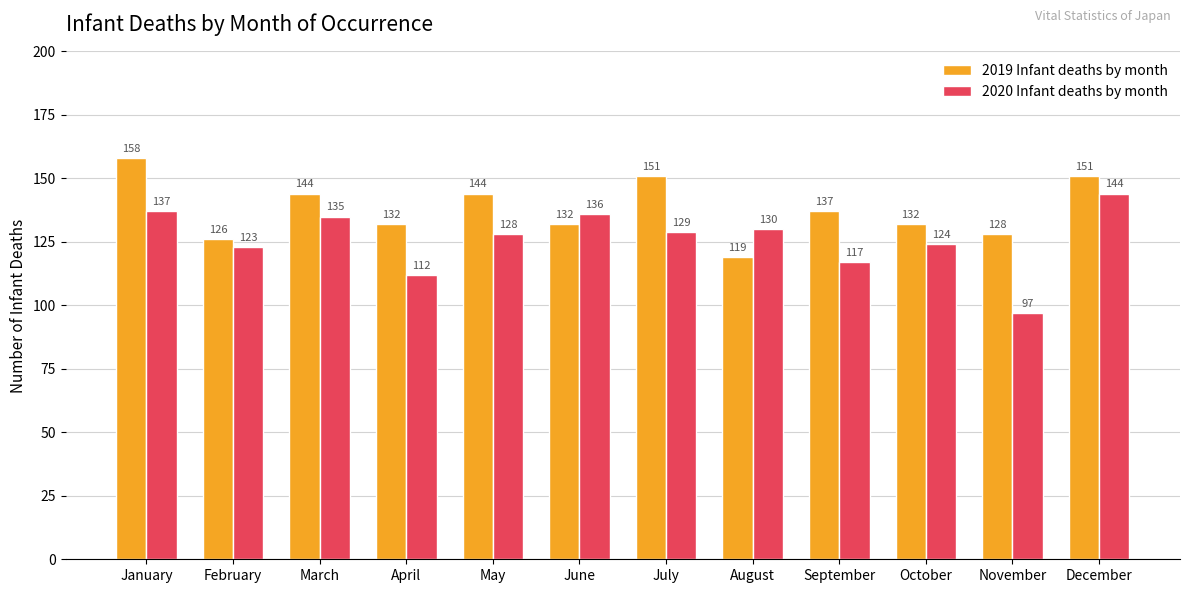

At which category does the chart reach its minimum across all series?

November